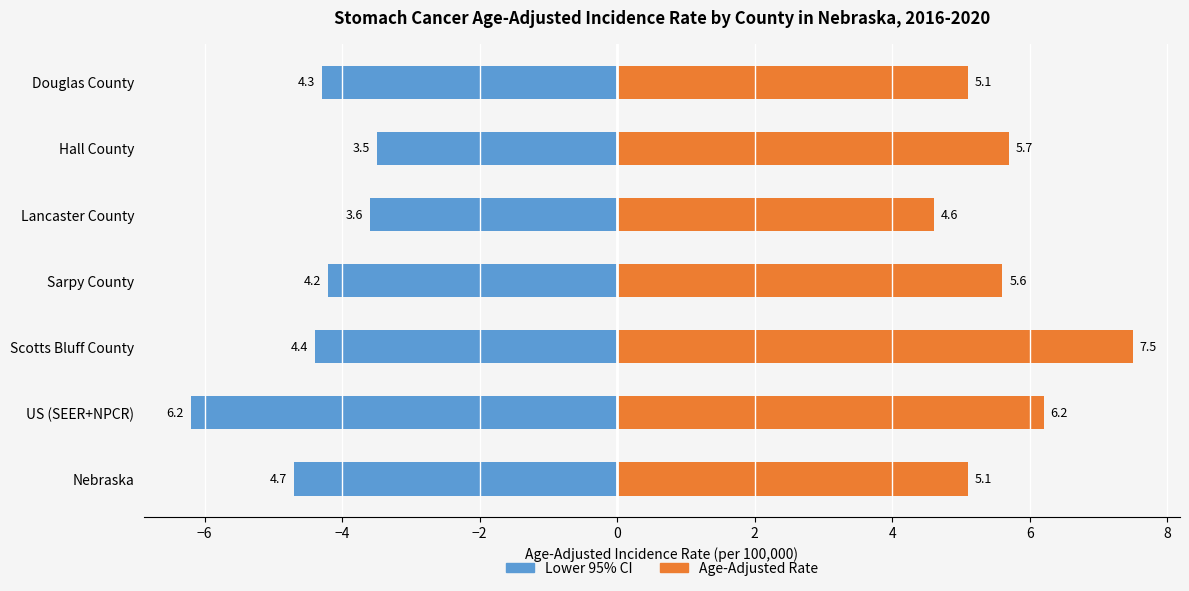

The Lower CI Bound series shows -4.2 at Sarpy County. True or false?

True